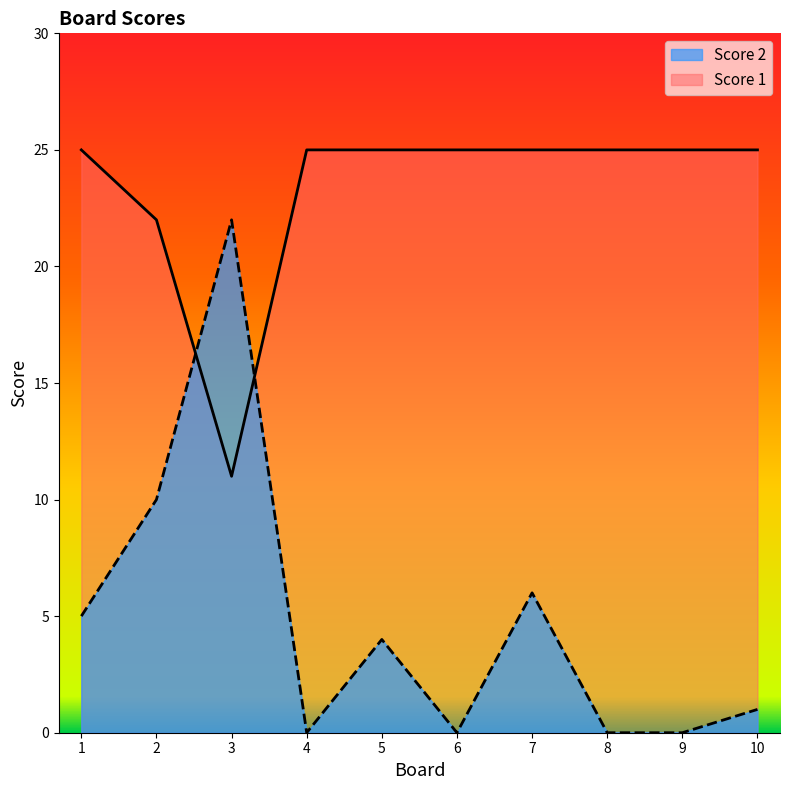

How many values in the Score 2 series are below 4?

5